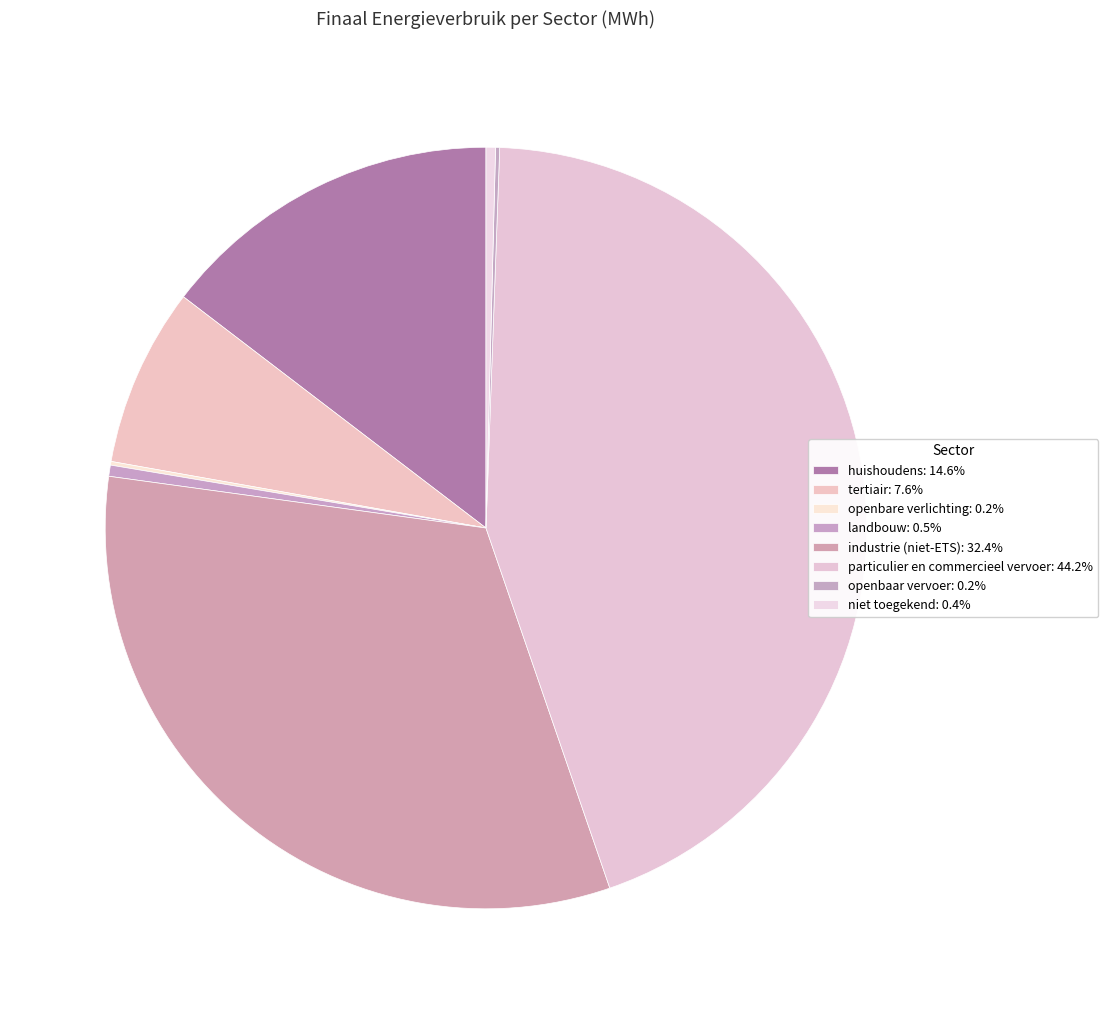

What is the change in value from huishoudens to landbouw?

-139151.2